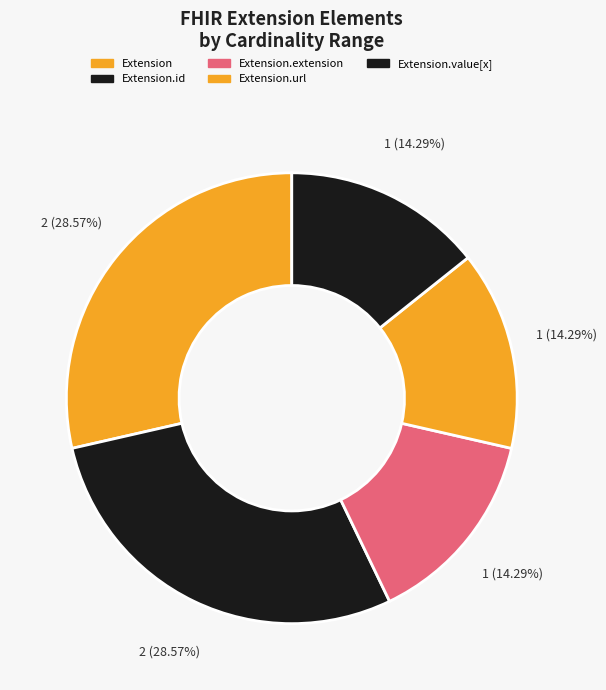

Rank the categories by value from highest to lowest.

Extension.url, Extension.value[x], Extension, Extension.id, Extension.extension